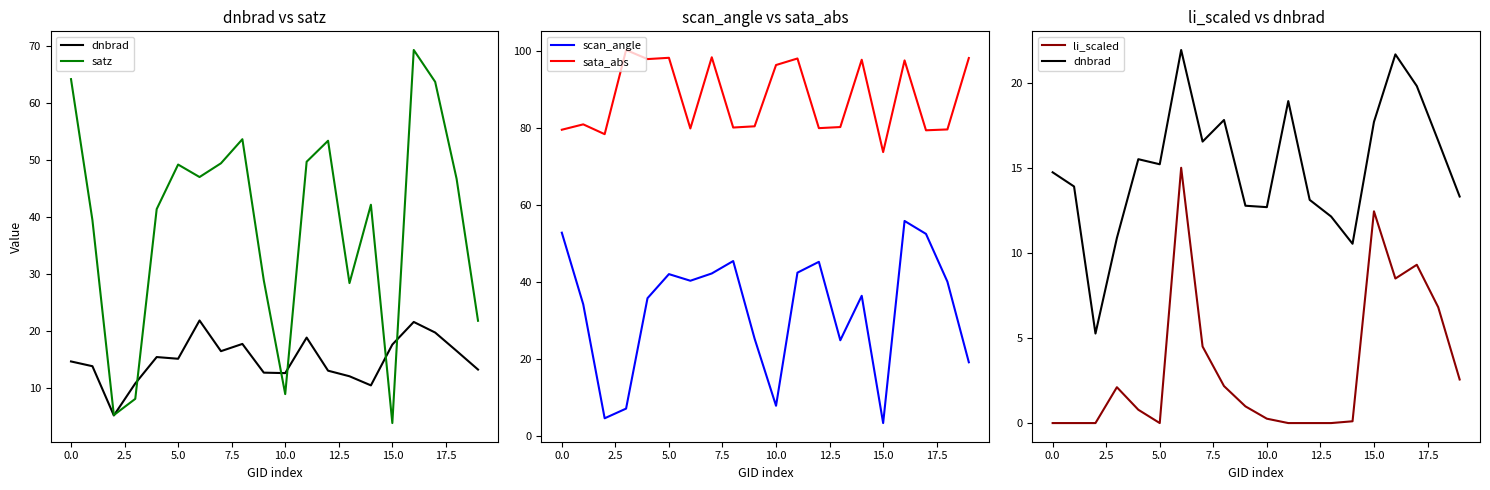

In scan_angle, how many points are lower than both neighbors (excluding endpoints)?

5